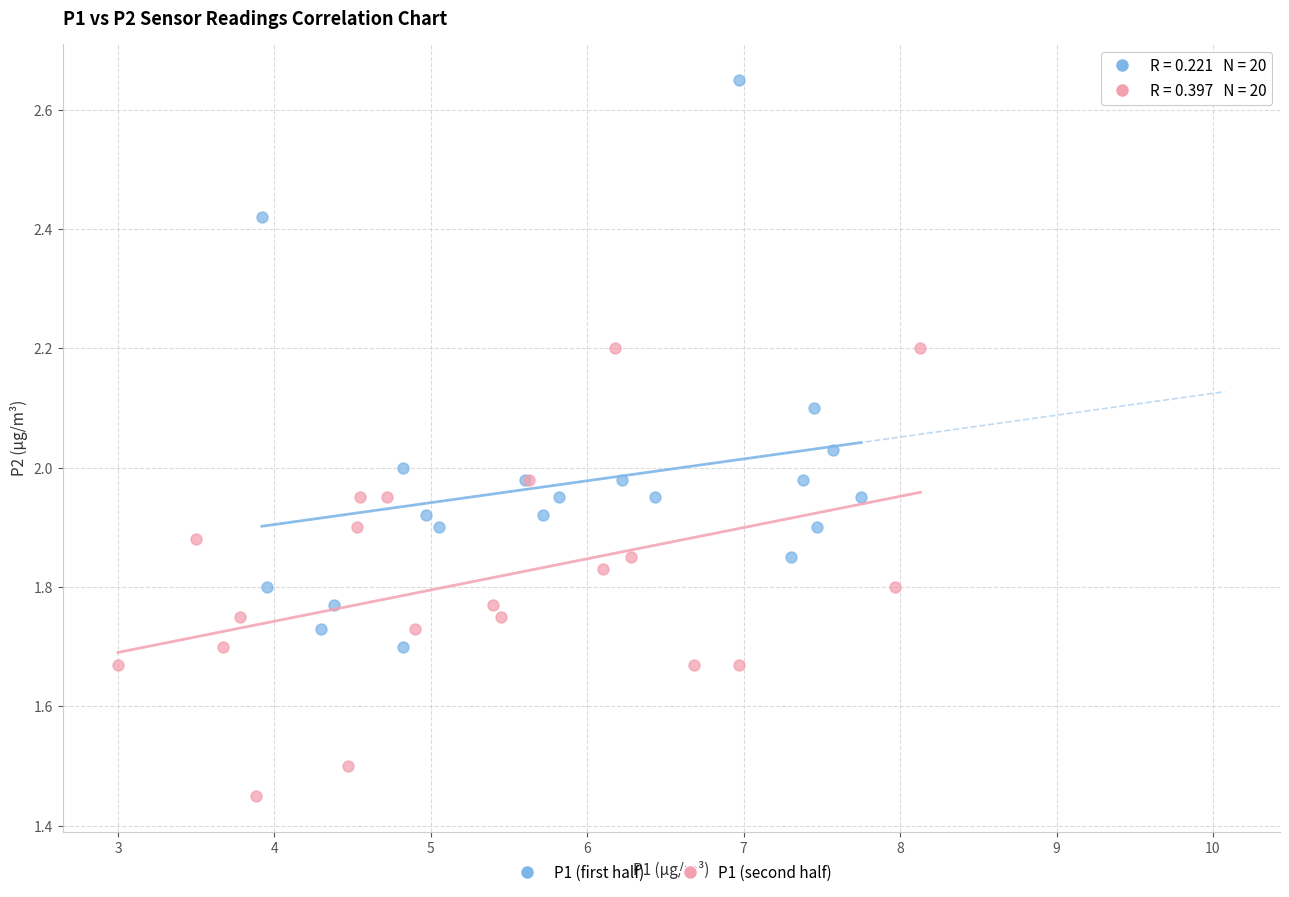

Which series reaches the maximum Y coordinate?

P1 (first half)